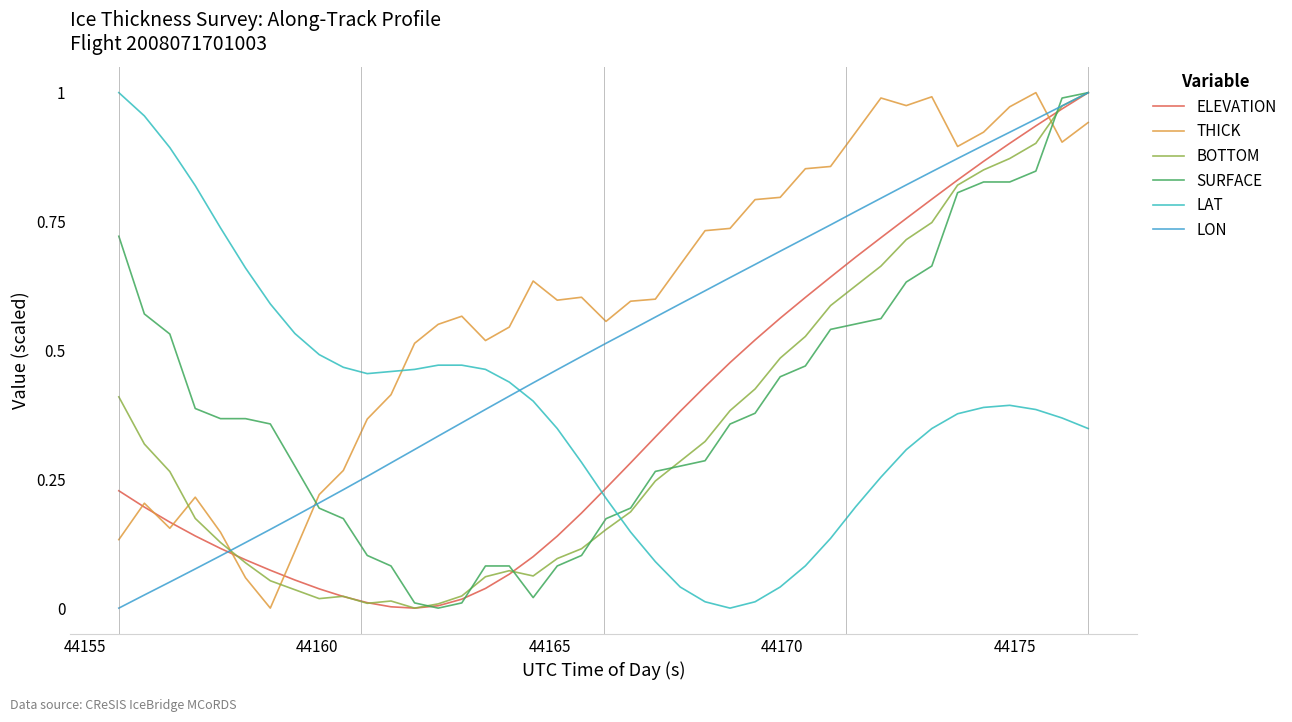

Reading left to right, extract all data points from this chart.

ELEVATION: 0.2	0.2	0.2	0.1	0.1	0.1	0.1	0.1	0.0	0.0	0.0	0.0	0.0	0.0	0.0	0.0	0.1	0.1	0.1	0.2	0.2	0.3	0.3	0.4	0.4	0.5	0.5	0.6	0.6	0.6	0.7	0.7	0.8	0.8	0.8	0.9	0.9	0.9	1.0	1.0
THICK: 0.1	0.2	0.2	0.2	0.1	0.1	0.0	0.1	0.2	0.3	0.4	0.4	0.5	0.6	0.6	0.5	0.5	0.6	0.6	0.6	0.6	0.6	0.6	0.7	0.7	0.7	0.8	0.8	0.9	0.9	0.9	1.0	1.0	1.0	0.9	0.9	1.0	1.0	0.9	0.9
BOTTOM: 0.4	0.3	0.3	0.2	0.1	0.1	0.1	0.0	0.0	0.0	0.0	0.0	0.0	0.0	0.0	0.1	0.1	0.1	0.1	0.1	0.2	0.2	0.2	0.3	0.3	0.4	0.4	0.5	0.5	0.6	0.6	0.7	0.7	0.7	0.8	0.9	0.9	0.9	1.0	1.0
SURFACE: 0.7	0.6	0.5	0.4	0.4	0.4	0.4	0.3	0.2	0.2	0.1	0.1	0.0	0.0	0.0	0.1	0.1	0.0	0.1	0.1	0.2	0.2	0.3	0.3	0.3	0.4	0.4	0.4	0.5	0.5	0.6	0.6	0.6	0.7	0.8	0.8	0.8	0.8	1.0	1.0
LAT: 1.0	1.0	0.9	0.8	0.7	0.7	0.6	0.5	0.5	0.5	0.5	0.5	0.5	0.5	0.5	0.5	0.4	0.4	0.3	0.3	0.2	0.1	0.1	0.0	0.0	0.0	0.0	0.0	0.1	0.1	0.2	0.3	0.3	0.3	0.4	0.4	0.4	0.4	0.4	0.3
LON: 0.0	0.0	0.1	0.1	0.1	0.1	0.2	0.2	0.2	0.2	0.3	0.3	0.3	0.3	0.4	0.4	0.4	0.4	0.5	0.5	0.5	0.5	0.6	0.6	0.6	0.6	0.7	0.7	0.7	0.7	0.8	0.8	0.8	0.8	0.9	0.9	0.9	0.9	1.0	1.0